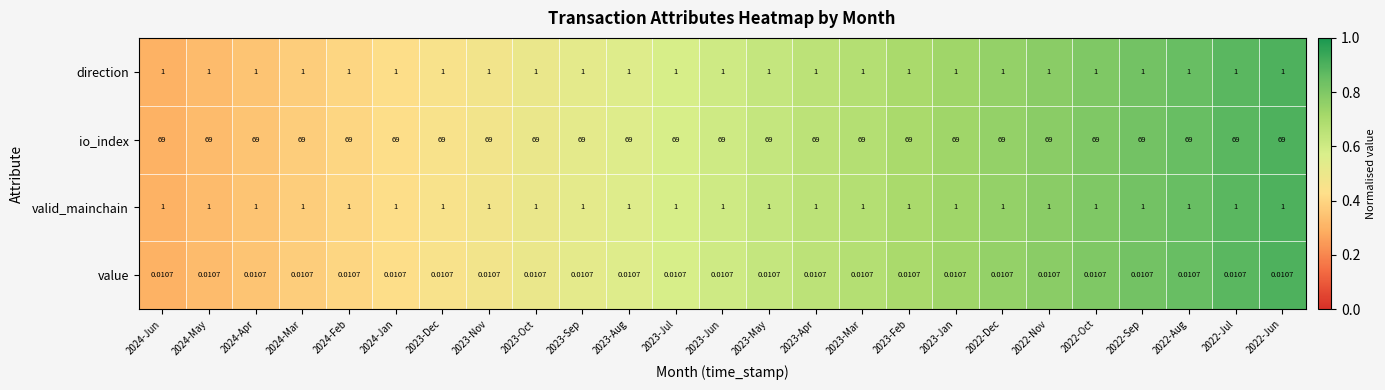

Which series has the largest total across all categories?

io_index